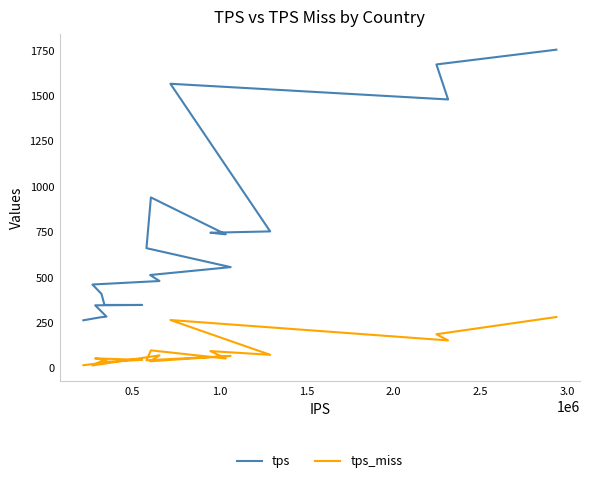

True or false: tps_miss and tps cross at least once.

False